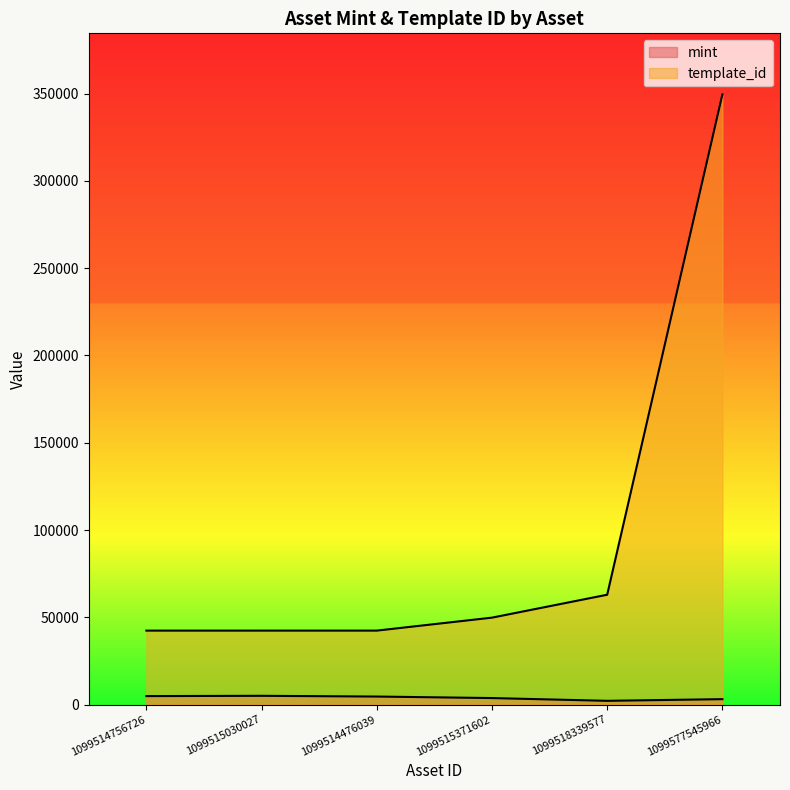

Is the value of mint at 1099515371602 greater than the value of template_id at 1099514756726?

No